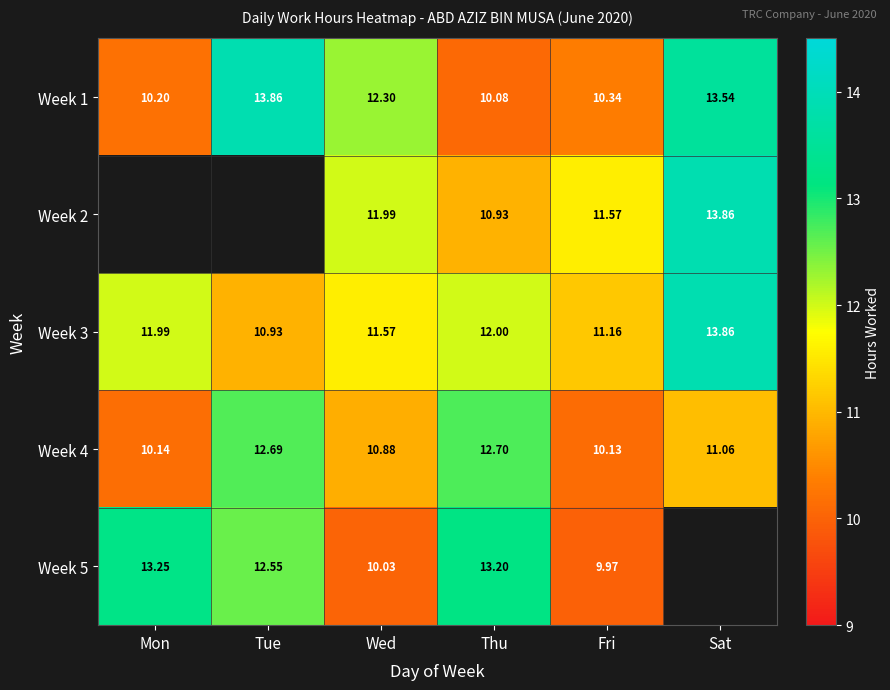

What is the difference between the maximum and minimum values in the Week 3 series?

2.9